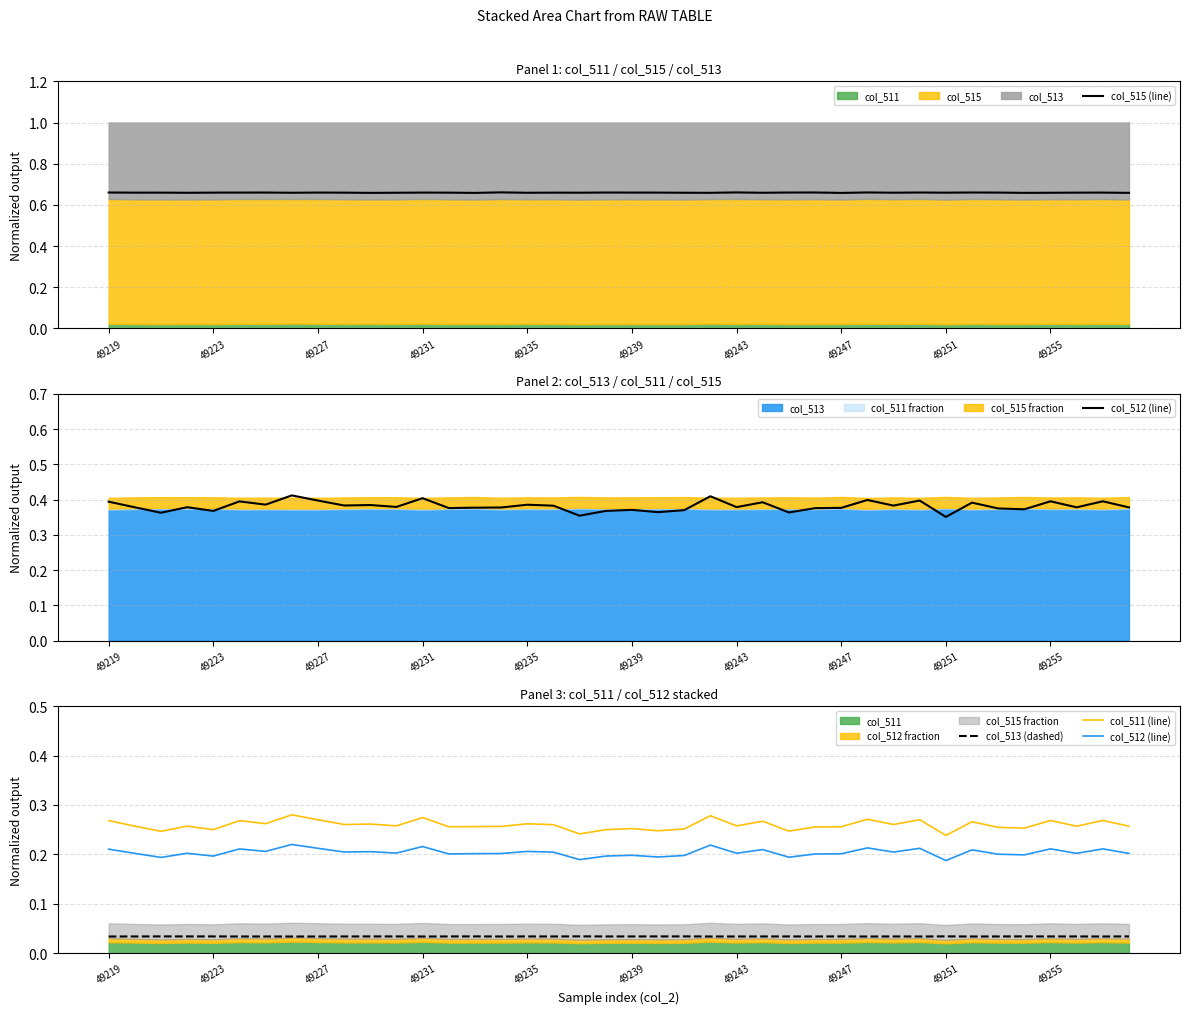

True or false: col_515 (line) has a value of 1.2 at 49231.

False